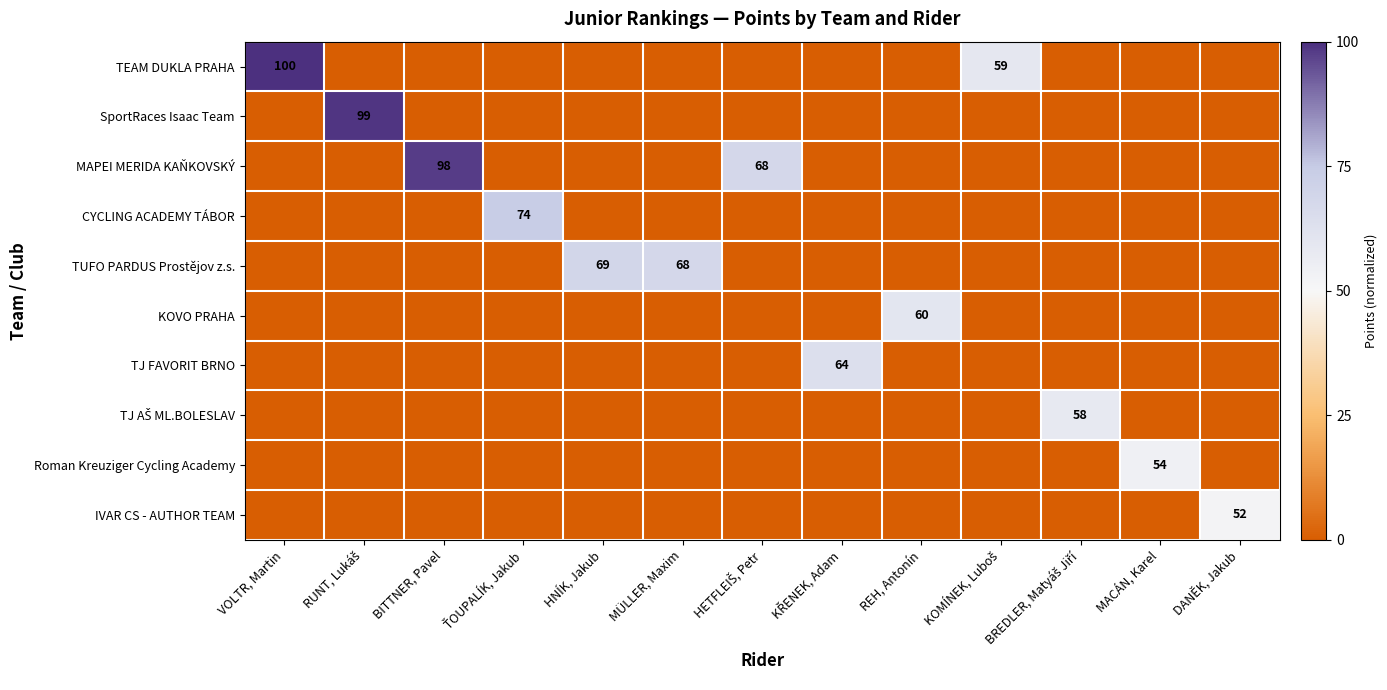

How many data points does each series have?

13